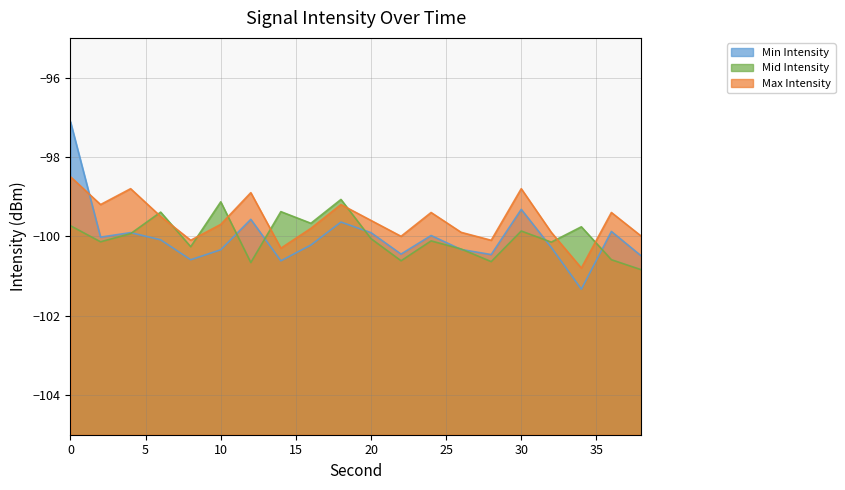

How many values in the Mid Intensity series are below -100?

11